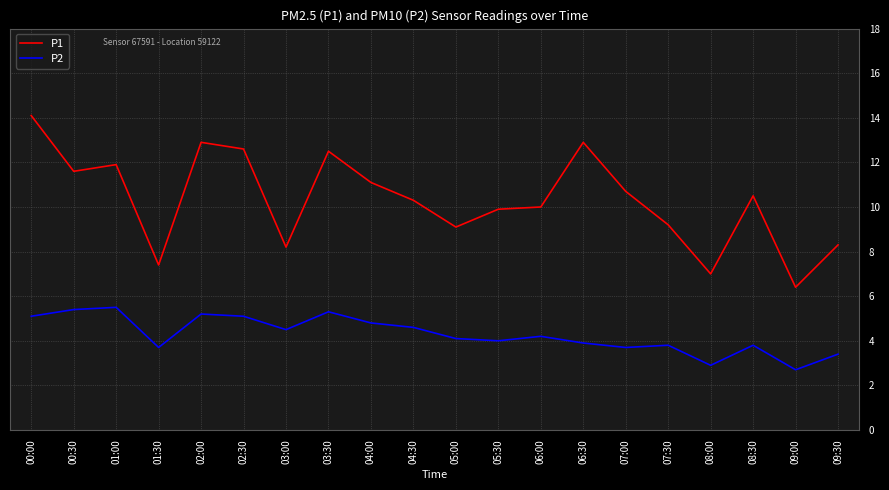

Reading right to left, what are all the values shown in this chart?

P1: 8.3	6.4	10.5	7.0	9.2	10.7	12.9	10.0	9.9	9.1	10.3	11.1	12.5	8.2	12.6	12.9	7.4	11.9	11.6	14.1
P2: 3.4	2.7	3.8	2.9	3.8	3.7	3.9	4.2	4.0	4.1	4.6	4.8	5.3	4.5	5.1	5.2	3.7	5.5	5.4	5.1